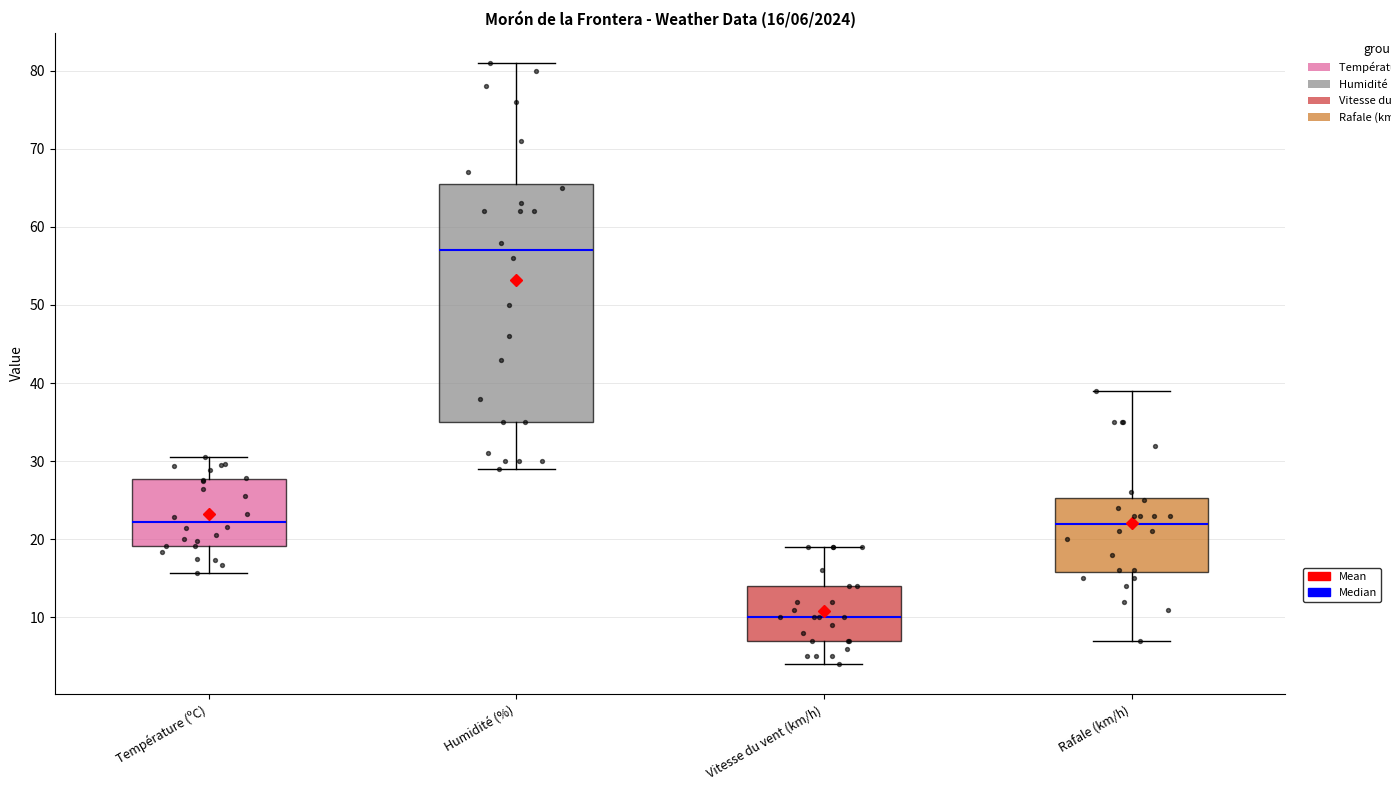

Which box is the tallest, from its lower edge to its upper edge?

Humidité (%)